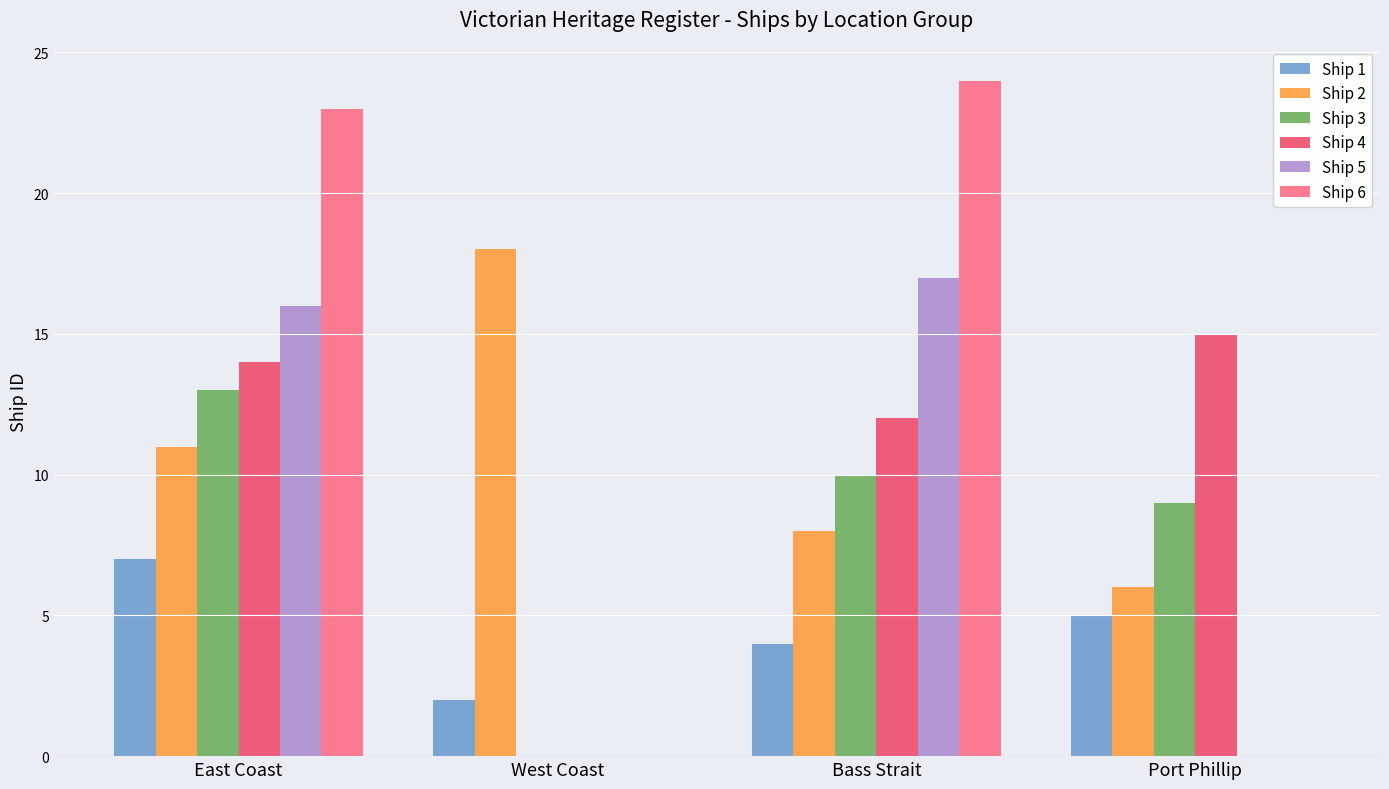

Between West Coast and Bass Strait, which series saw the biggest shift?

Ship 6